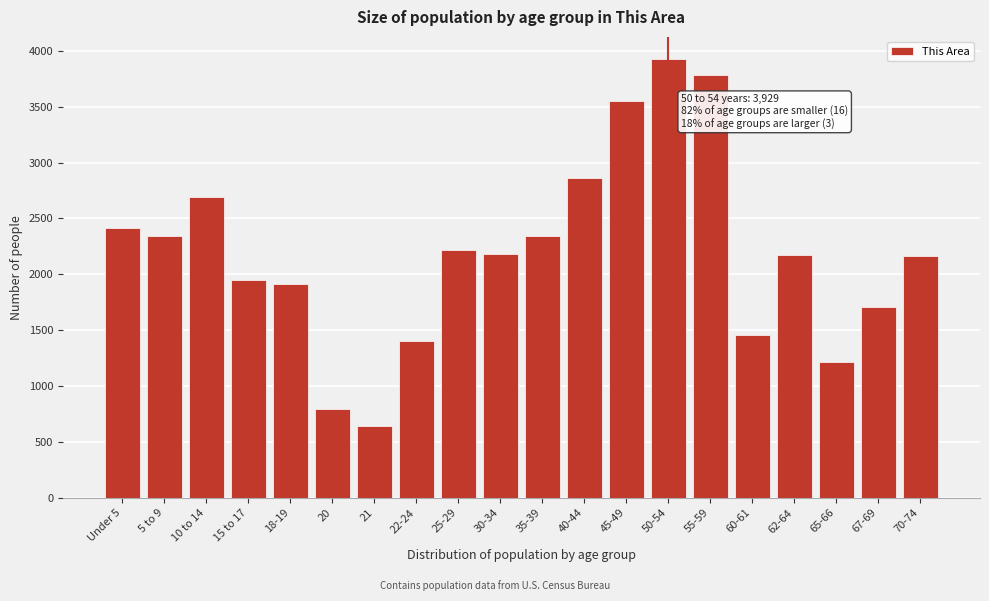

Read the value at 62-64, to the nearest 100.

2200